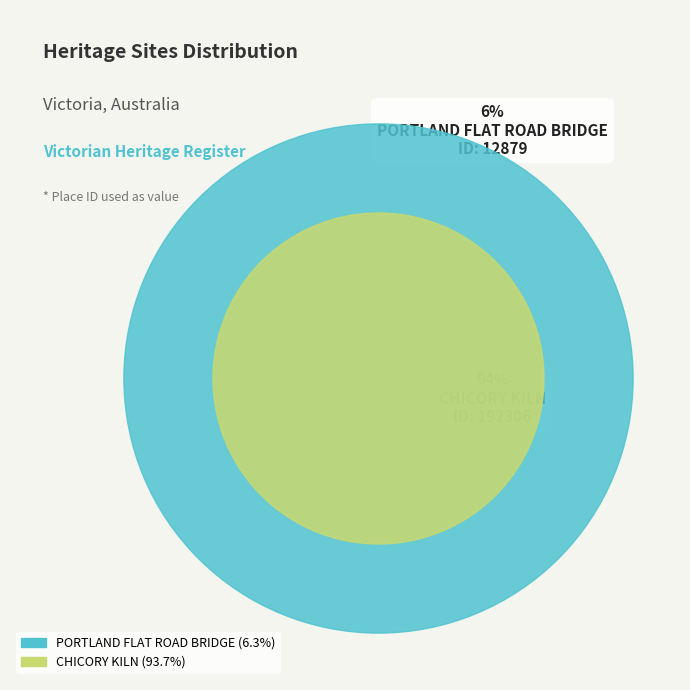

Rank the categories by value from highest to lowest.

CHICORY KILN, PORTLAND FLAT ROAD BRIDGE